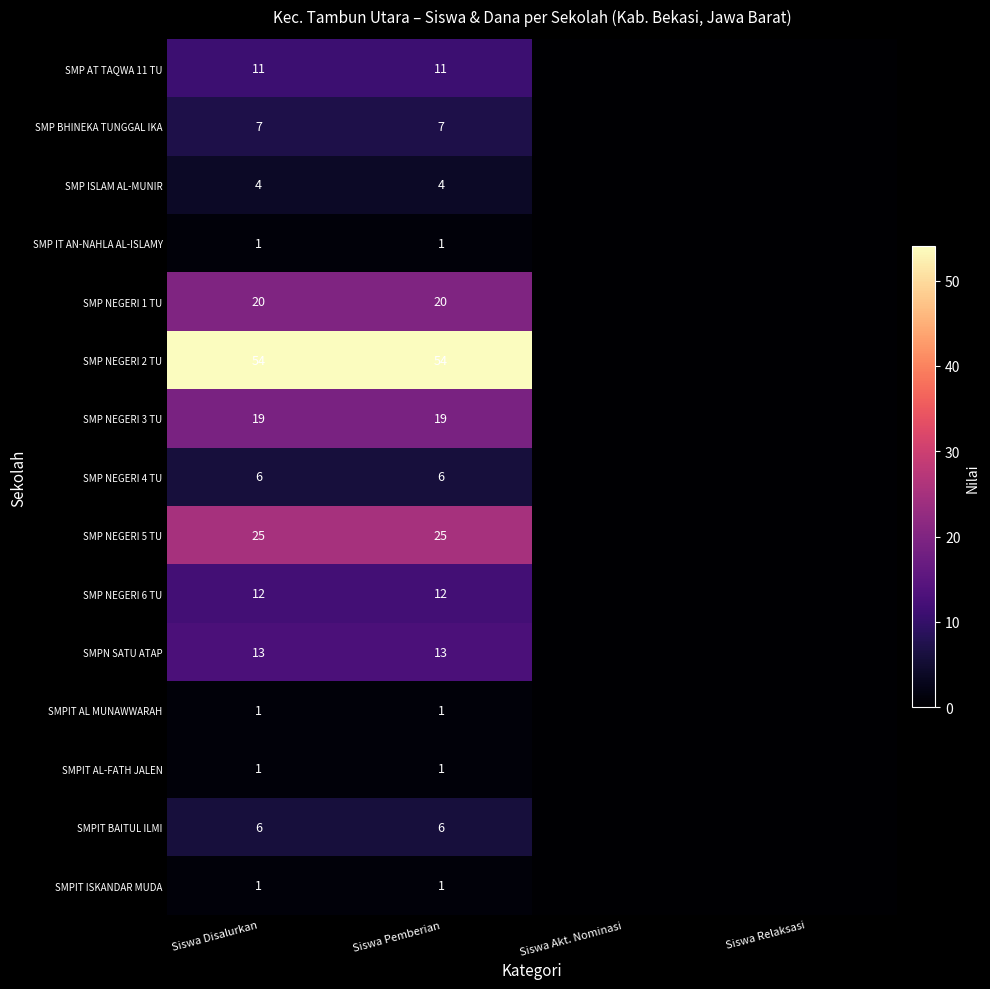

Which label corresponds to the smallest value in the chart?

Siswa Akt. Nominasi